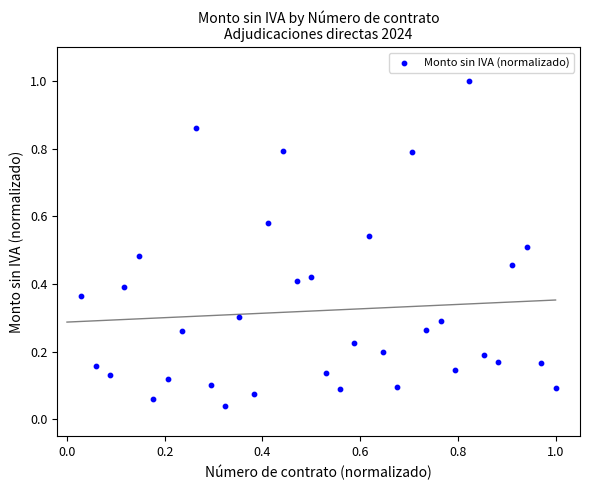

What is the range of X values (max minus min)?

1.0